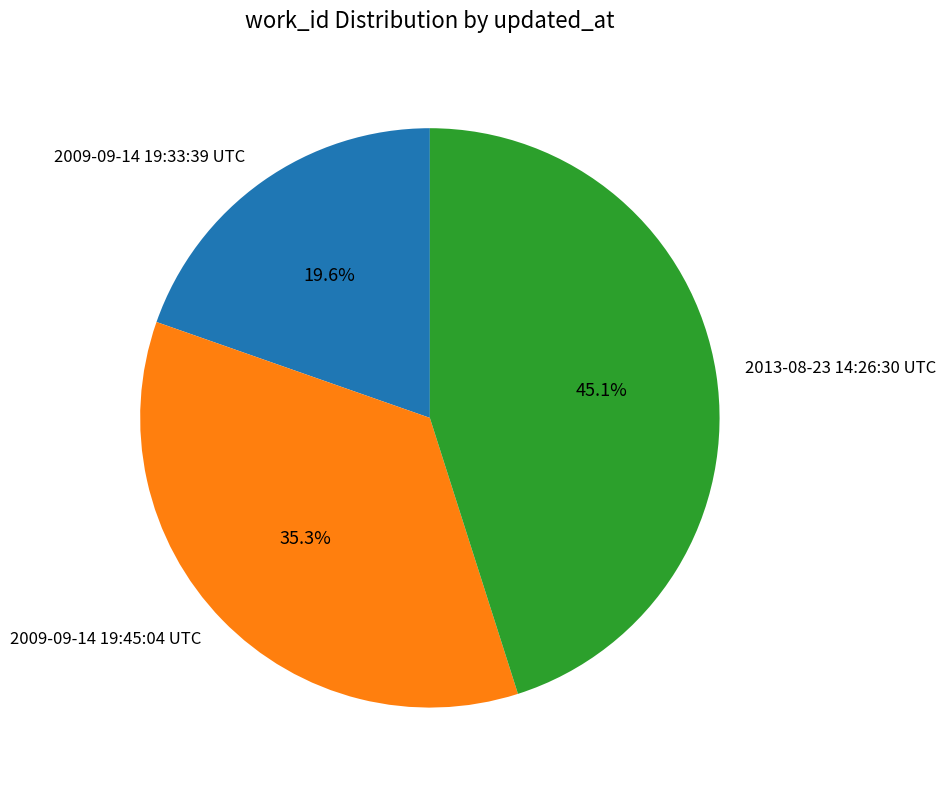

Is it true that 2009-09-14 19:45:04 UTC is 21% of the pie?

False